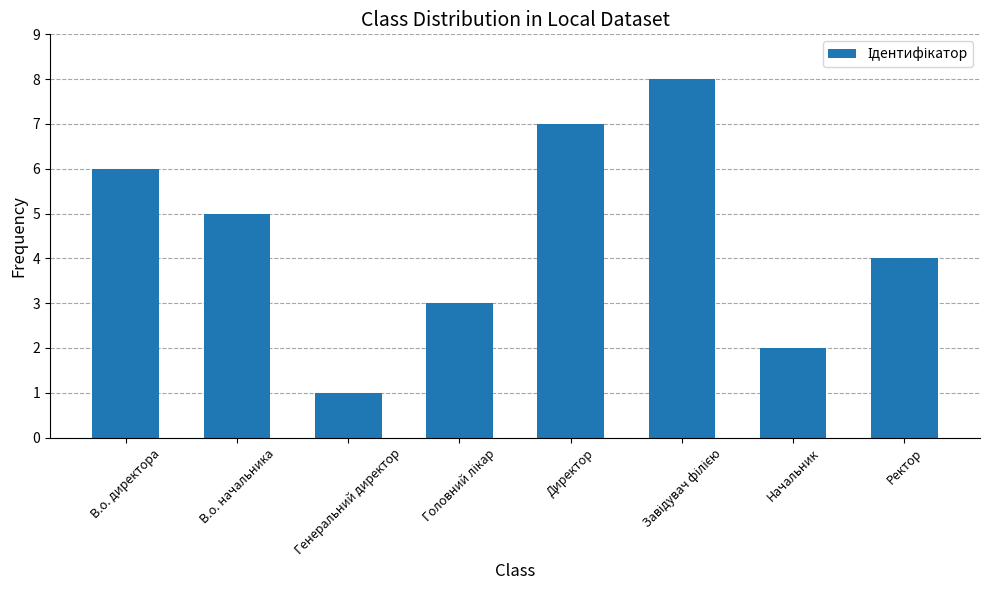

What position from the right is В.о. начальника?

7